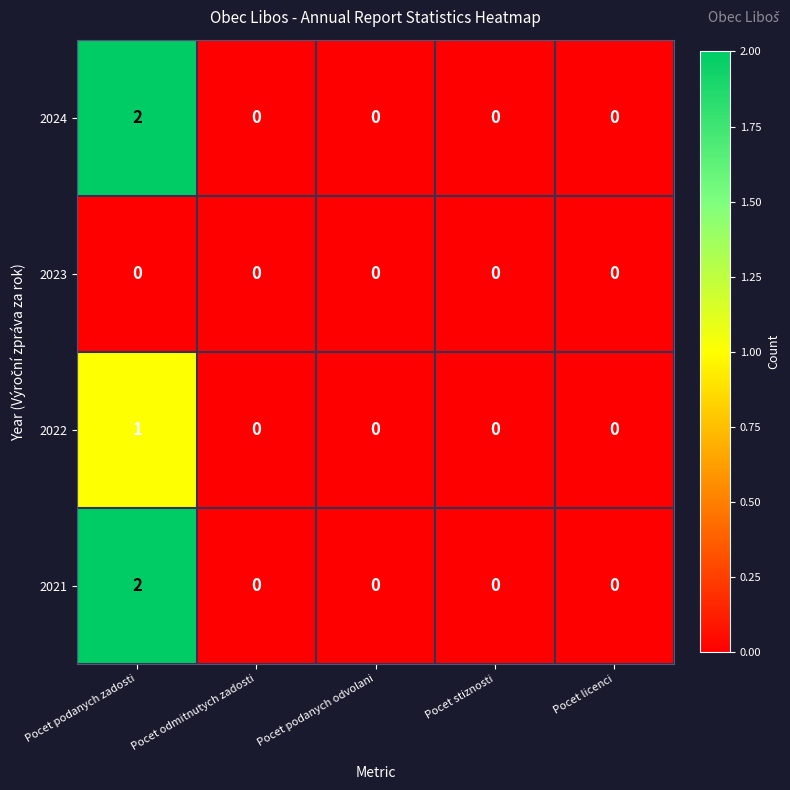

The value of 2024 at Pocet licenci is -1. True or false?

False